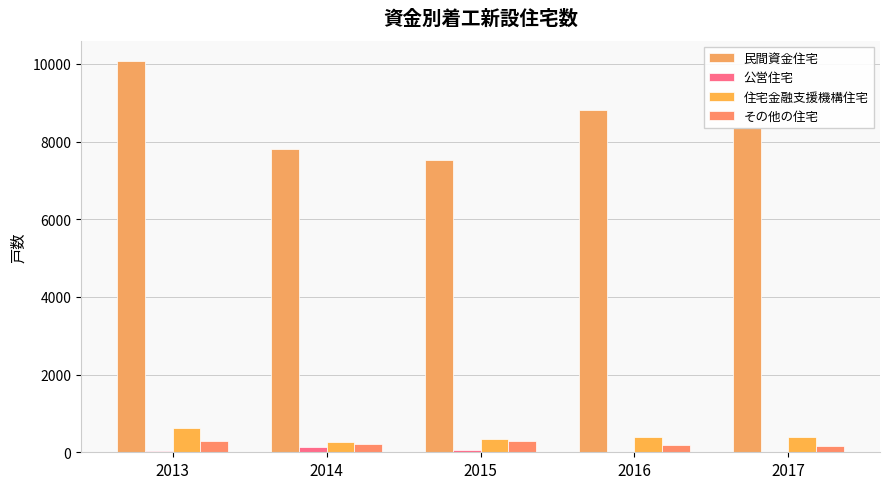

True or false: 公営住宅 has a value of 51 at 2015.

True